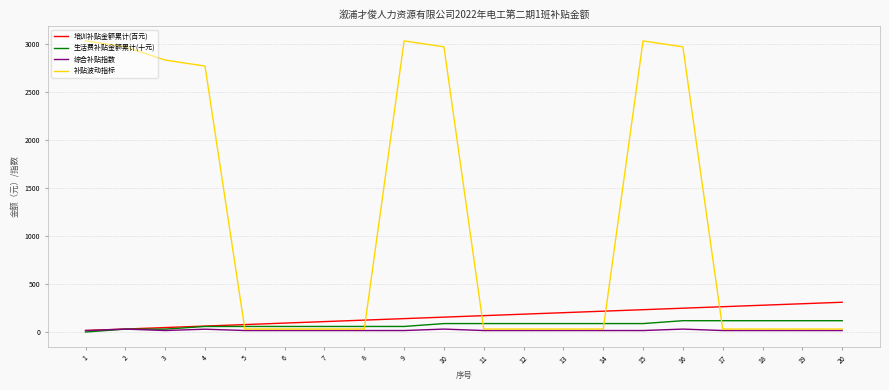

Is the value of 培训补贴金额累计(百元) at 10 greater than the value of 生活费补贴金额累计(十元) at 4?

Yes